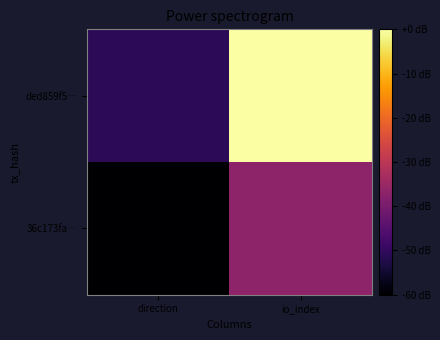

Reading right to left, list all the values displayed in this chart.

36c173fa…: io_index=-36.9	direction=-60.0
ded859f5…: io_index=0.0	direction=-50.8